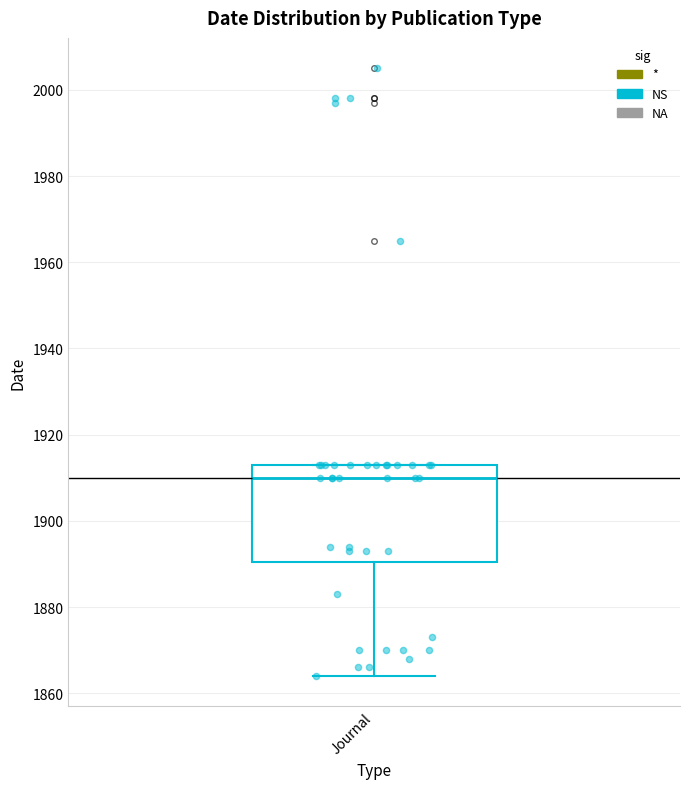

Read this box plot against the y-axis: the position of the median line, the range covered by the box, and the ends of both whiskers. The values are not printed on the chart, so give them approximately, as read against the axis.

median 1910, box 1890 to 1914, whiskers 1864 to 1914